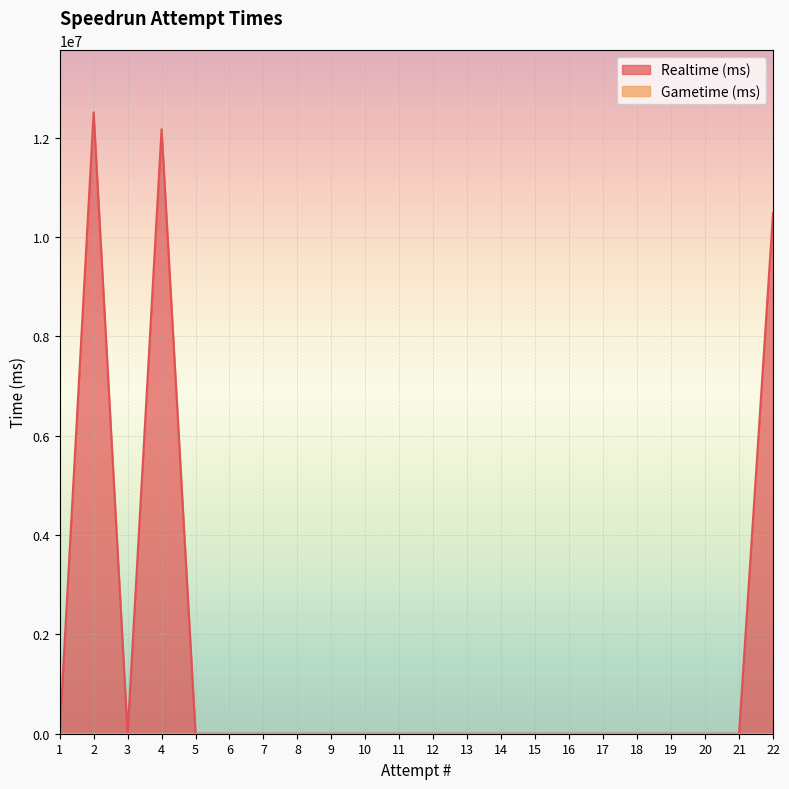

Rank the categories by value from lowest to highest.

1, 3, 5, 6, 7, 8, 9, 10, 11, 12, 13, 14, 15, 16, 17, 18, 19, 20, 21, 22, 4, 2